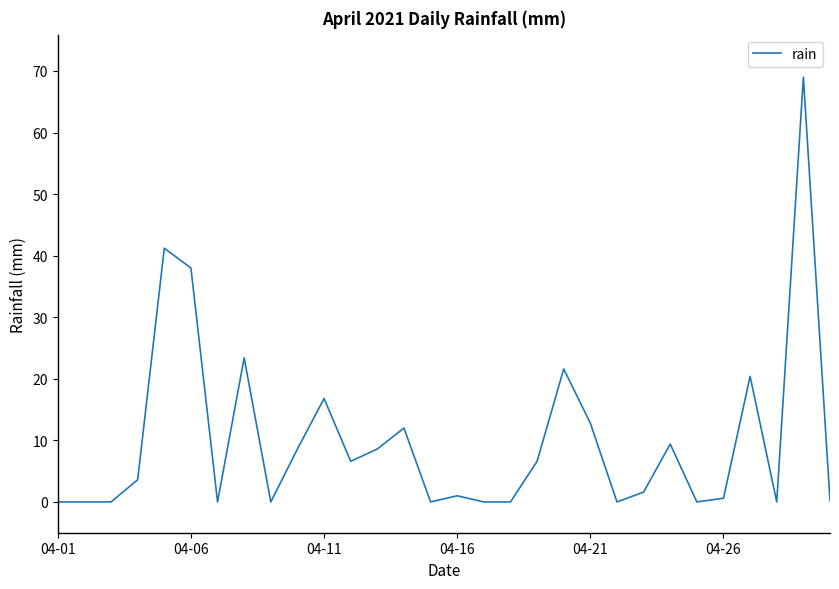

True or false: the data has more than 2 interior local peaks.

True